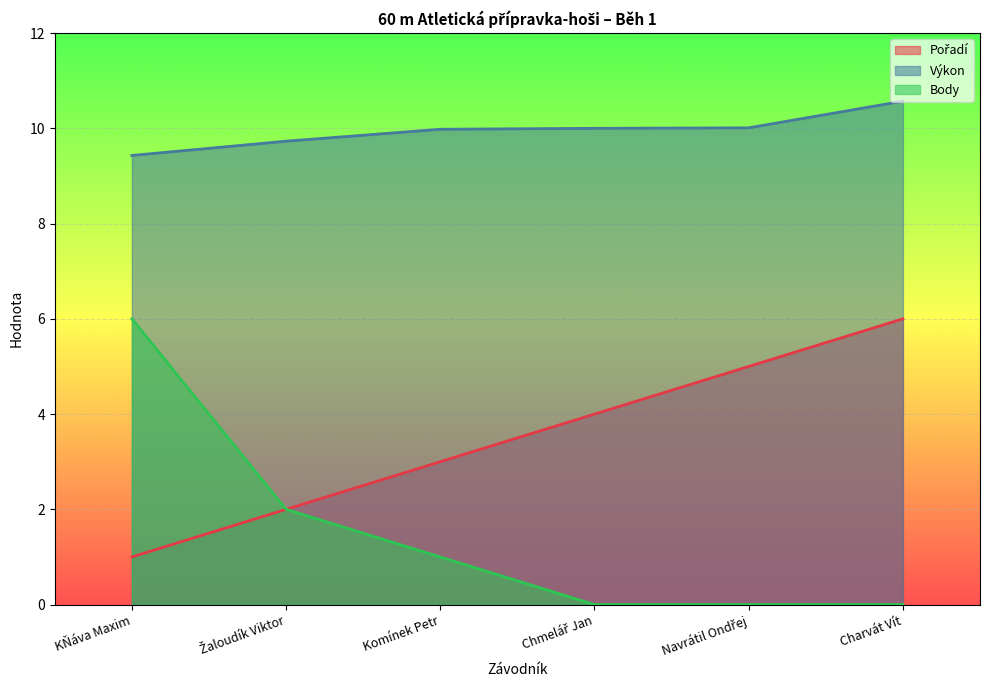

What is the greatest value displayed?

10.6